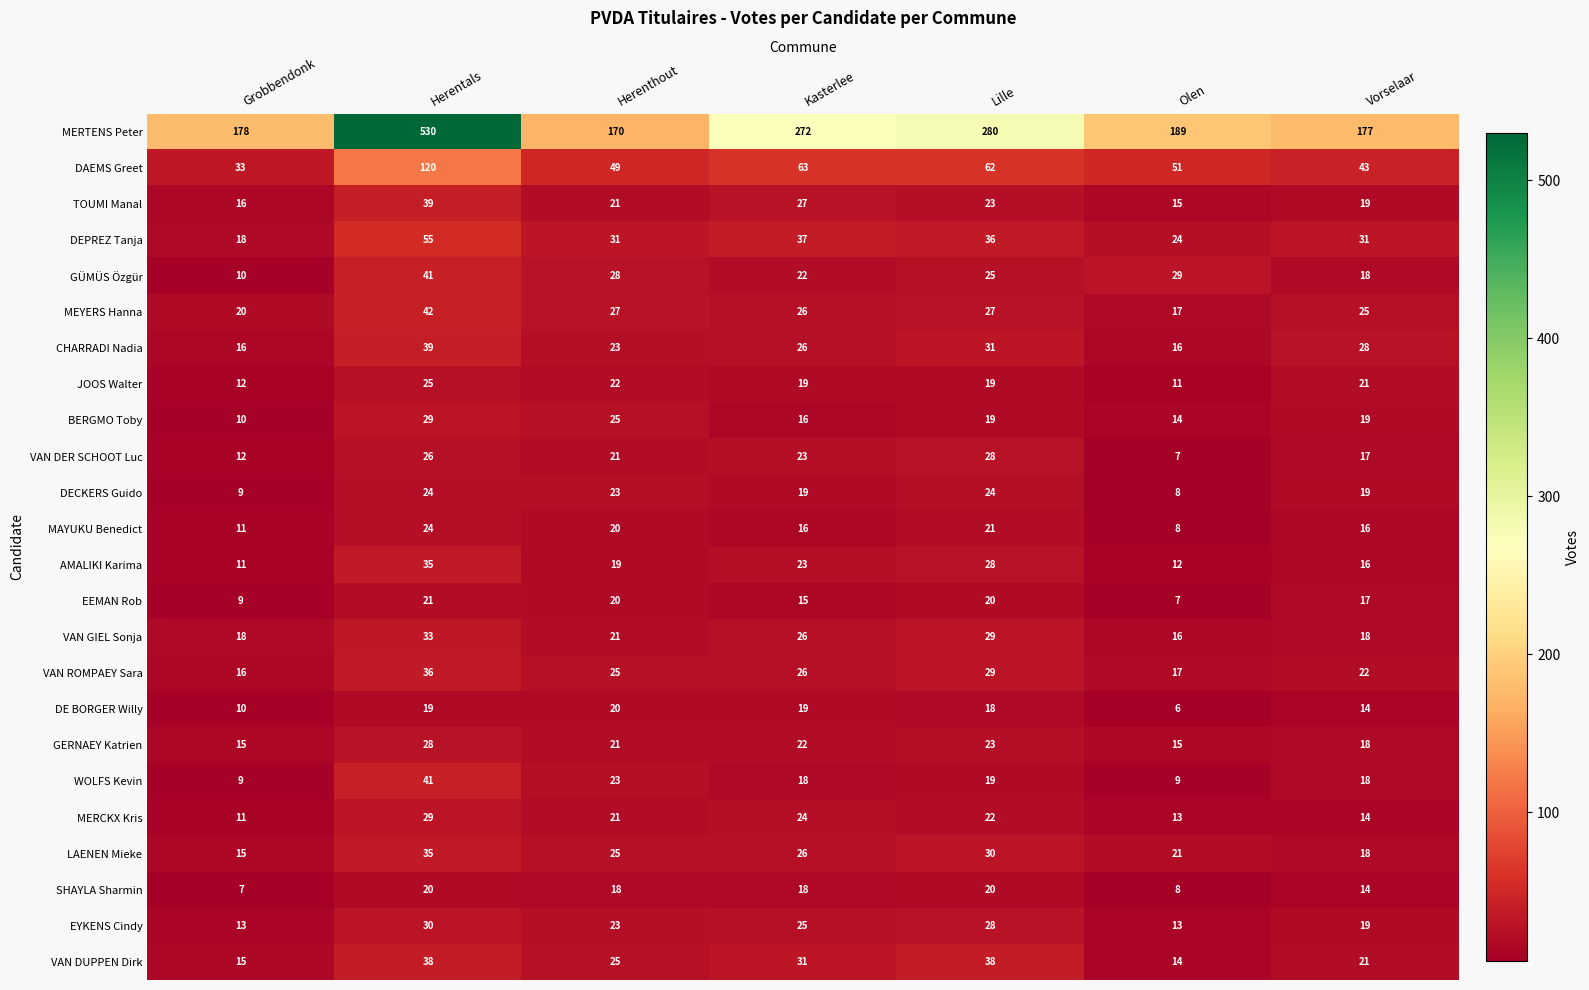

What is the minimum value shown in the chart?

6